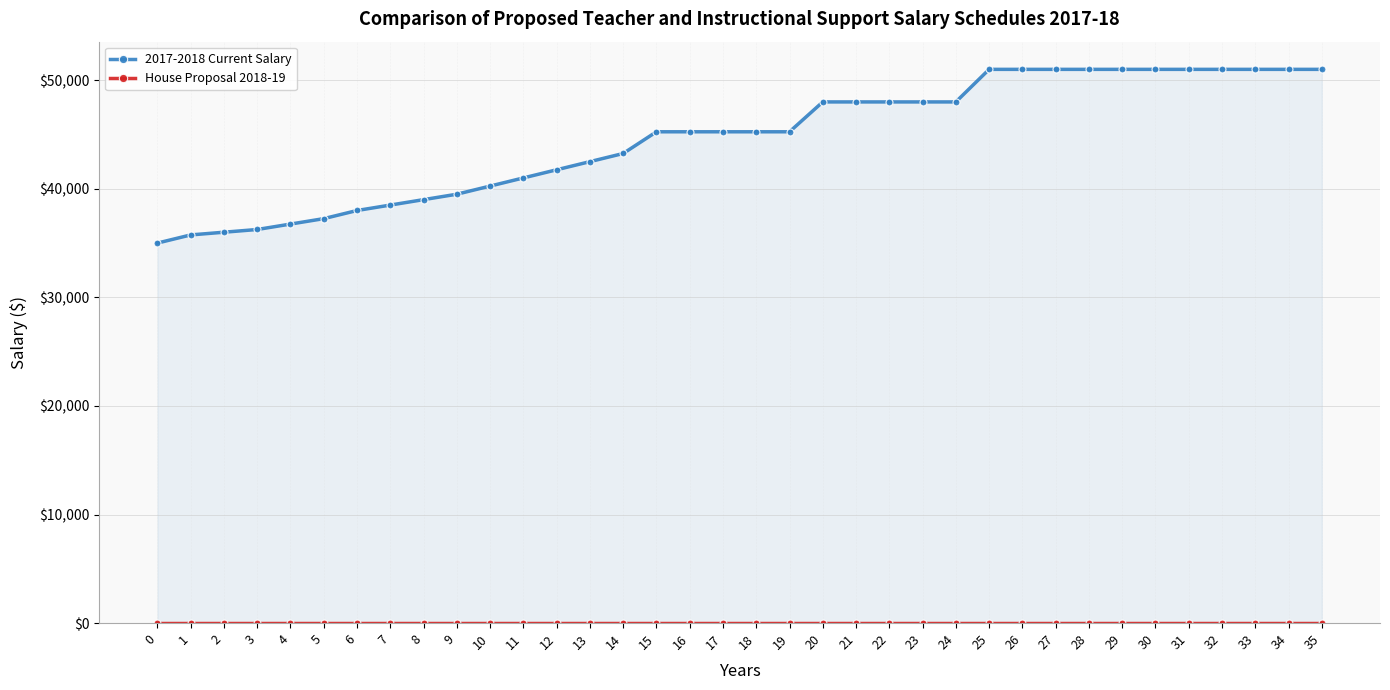

At which label is 2017-2018 Current Salary closest to 43000?

14